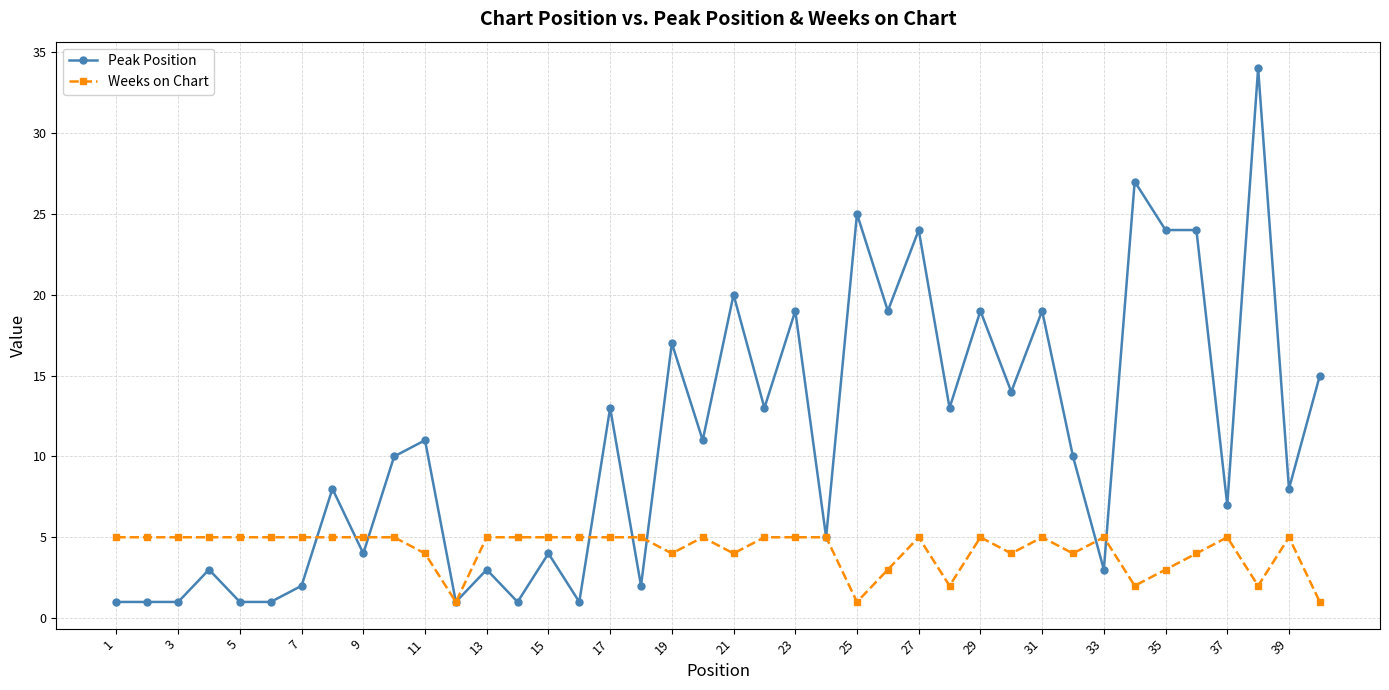

After their last crossing, which series has the higher values: Weeks on Chart or Peak Position?

Peak Position